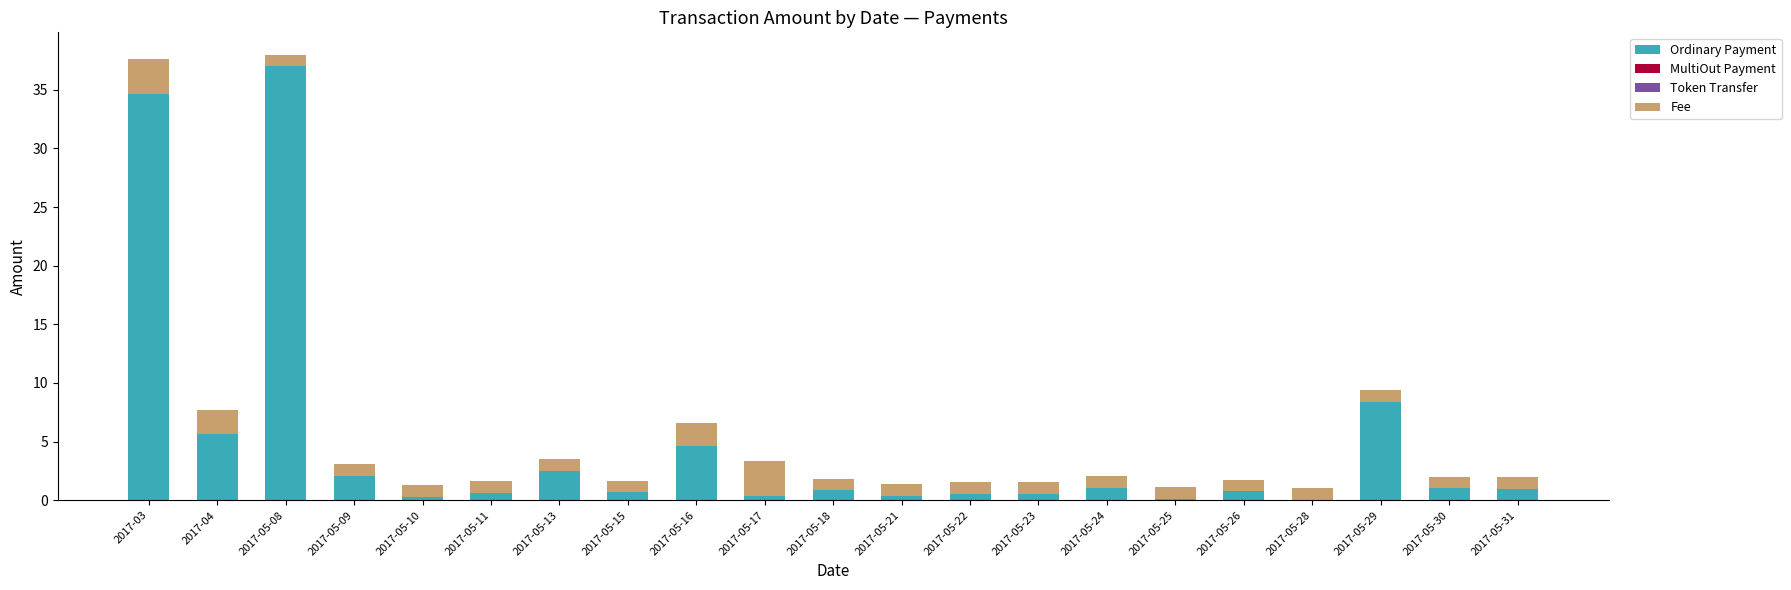

Does the chart contain stacked bars?

Yes